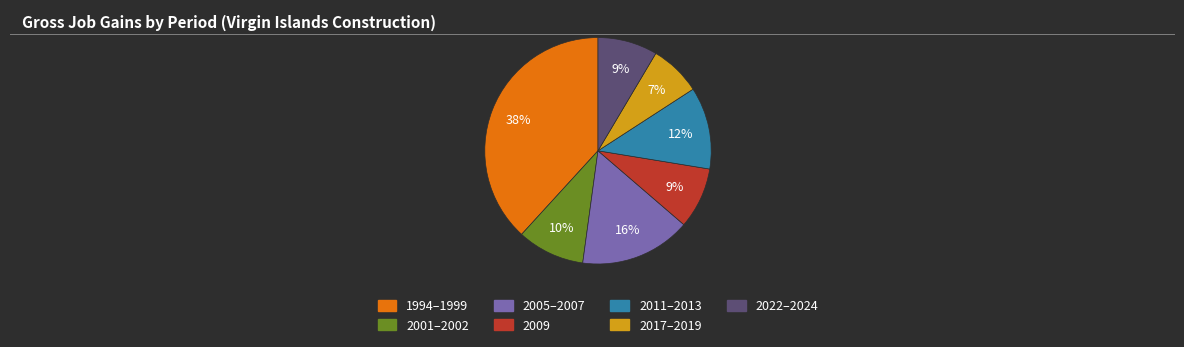

Between 2009 and 2017–2019, which is larger?

2009